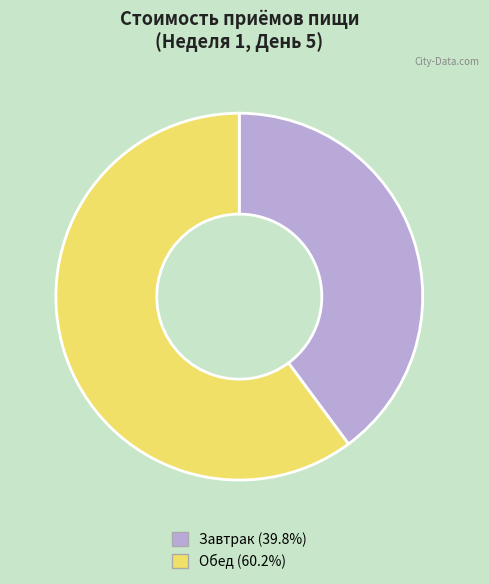

How many slices are in this pie chart?

2